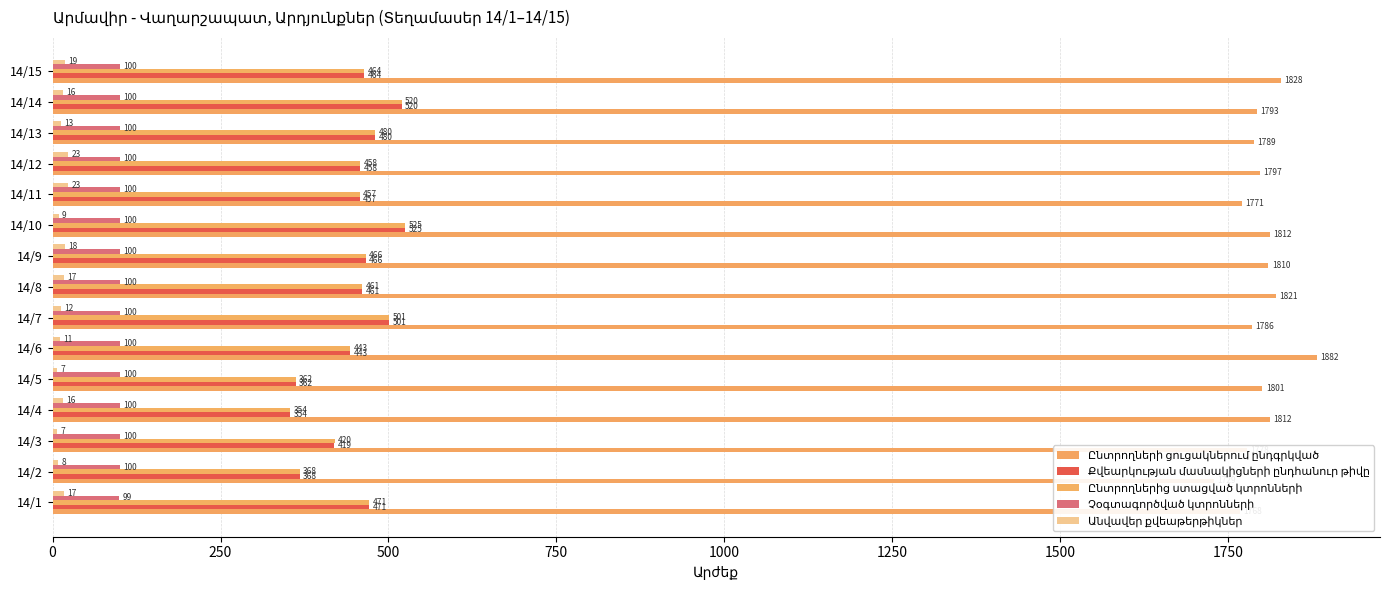

The Անվավեր քվեաթերթիկներ series shows 3 at 14/14. True or false?

False